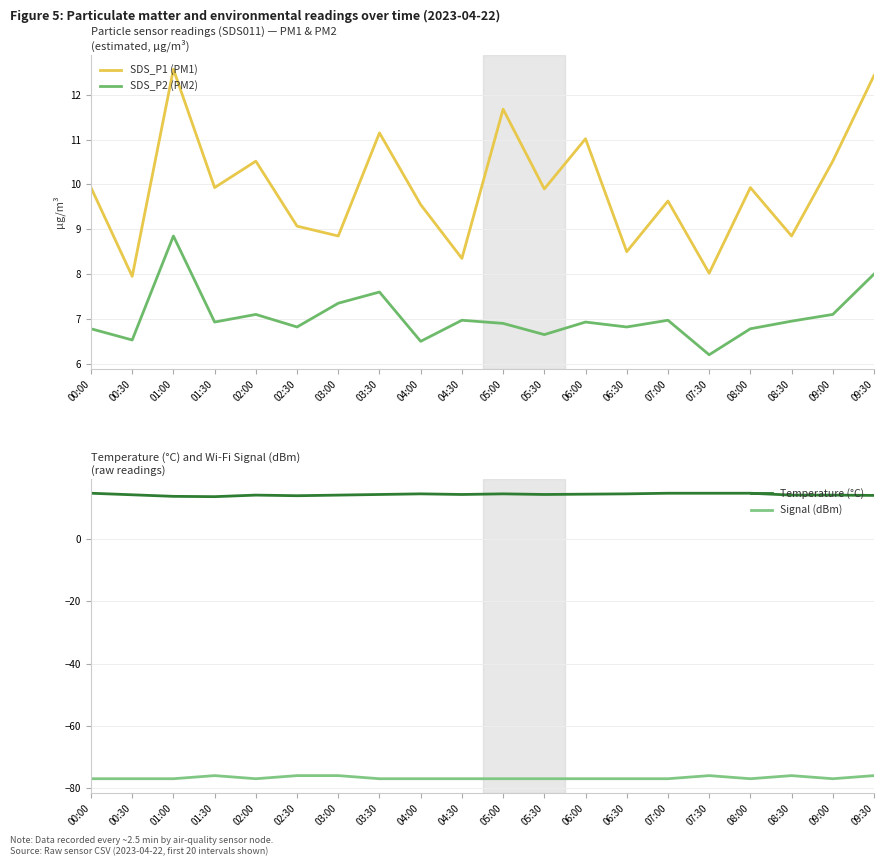

Does the chart display data point markers on the line(s)?

No